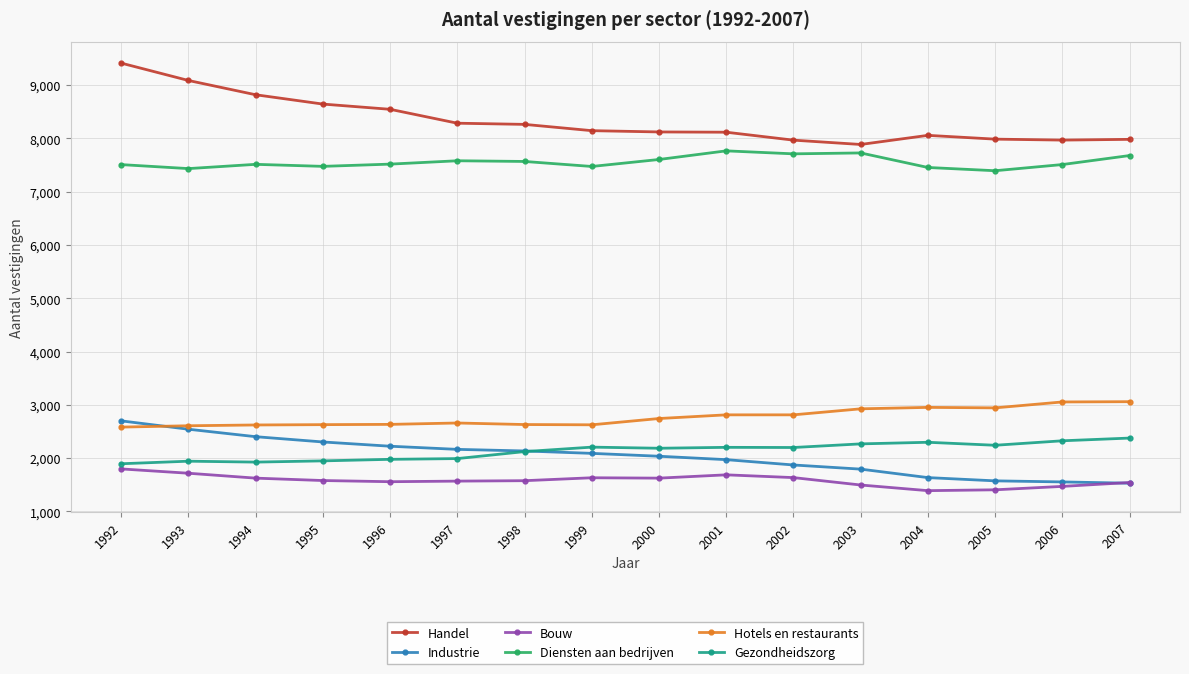

True or false: Bouw has a value of 947 at 2007.

False